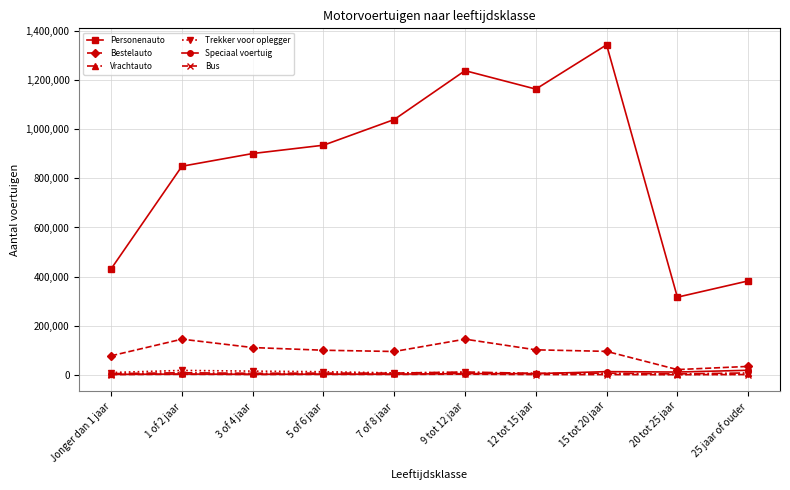

What are all the series names shown in the legend?

Personenauto, Bestelauto, Vrachtauto, Trekker voor oplegger, Speciaal voertuig, Bus